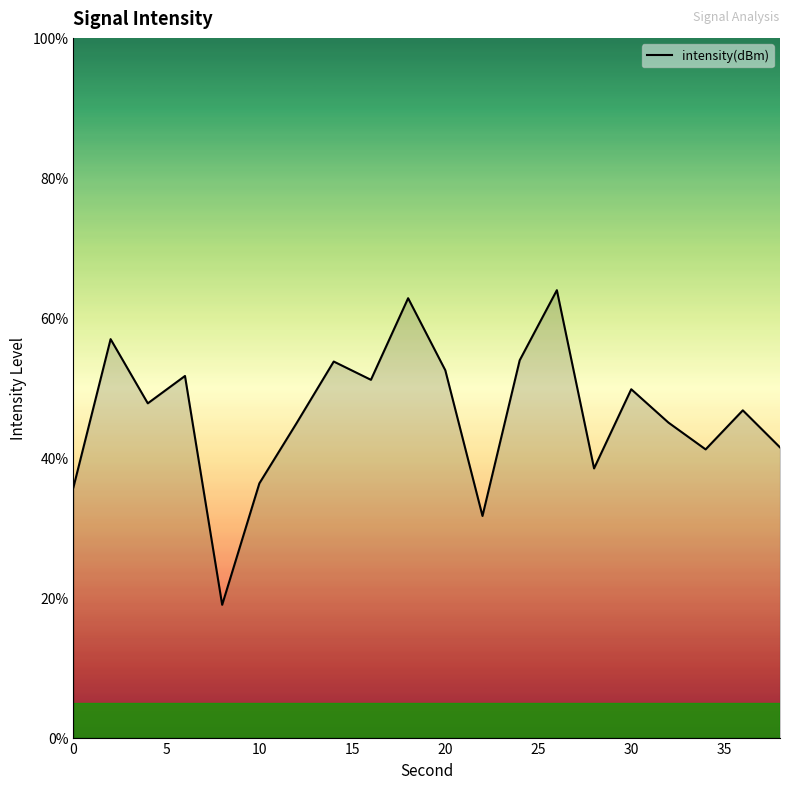

What is the difference between the maximum and minimum values?

45.0